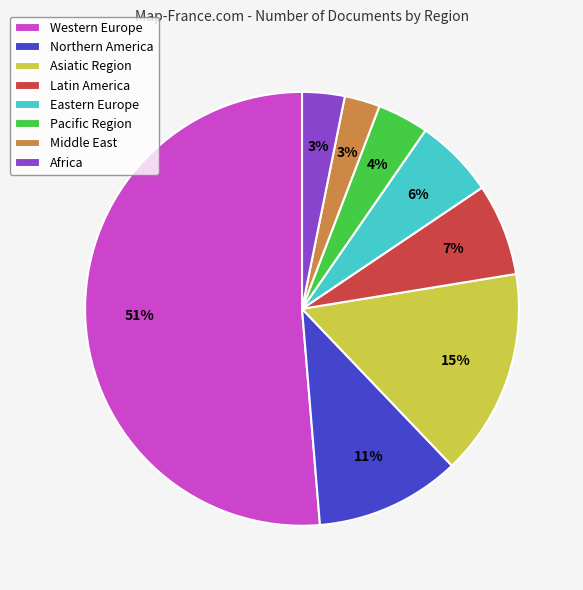

To the nearest percent, what is the average slice percentage?

12%